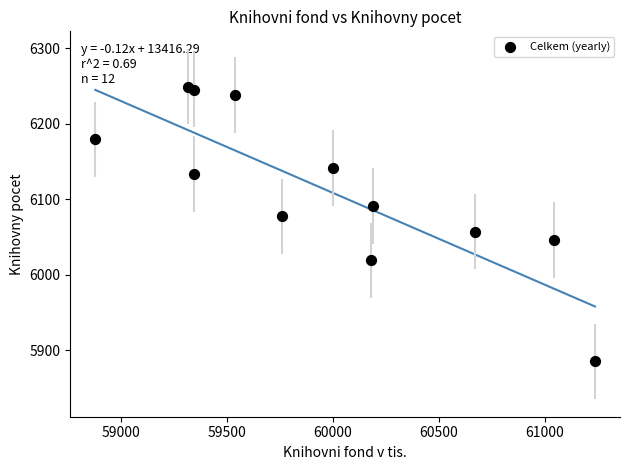

What is the range of X values (max minus min)?

2355